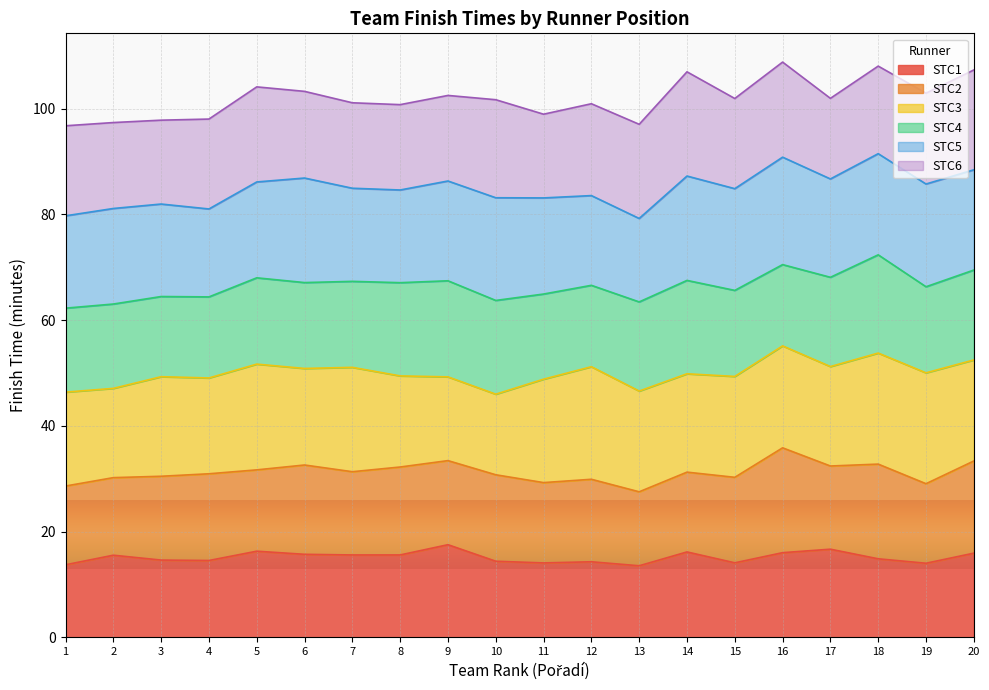

What is the maximum value for STC1?

17.5